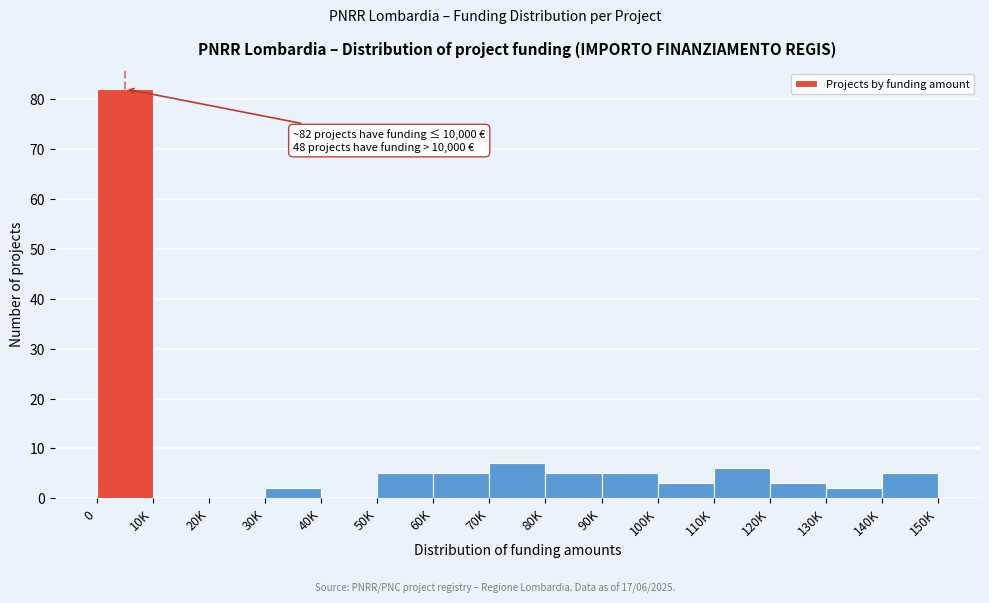

Reading left to right, transcribe all the data shown in this chart.

0=82	10K=0	20K=0	30K=2	40K=0	50K=5	60K=5	70K=7	80K=5	90K=5	100K=3	110K=6	120K=3	130K=2	140K=5